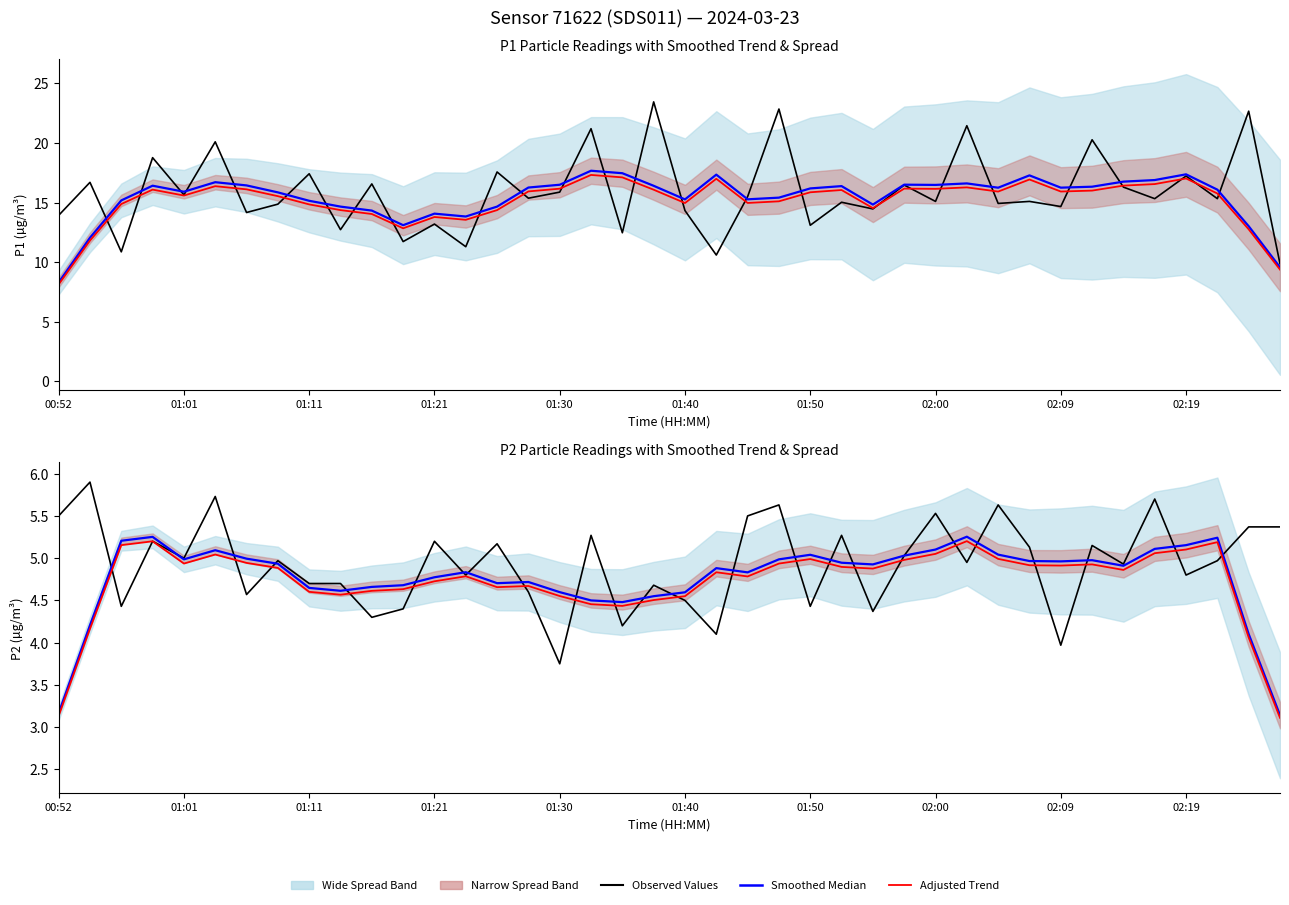

What position from the left is 34?

35